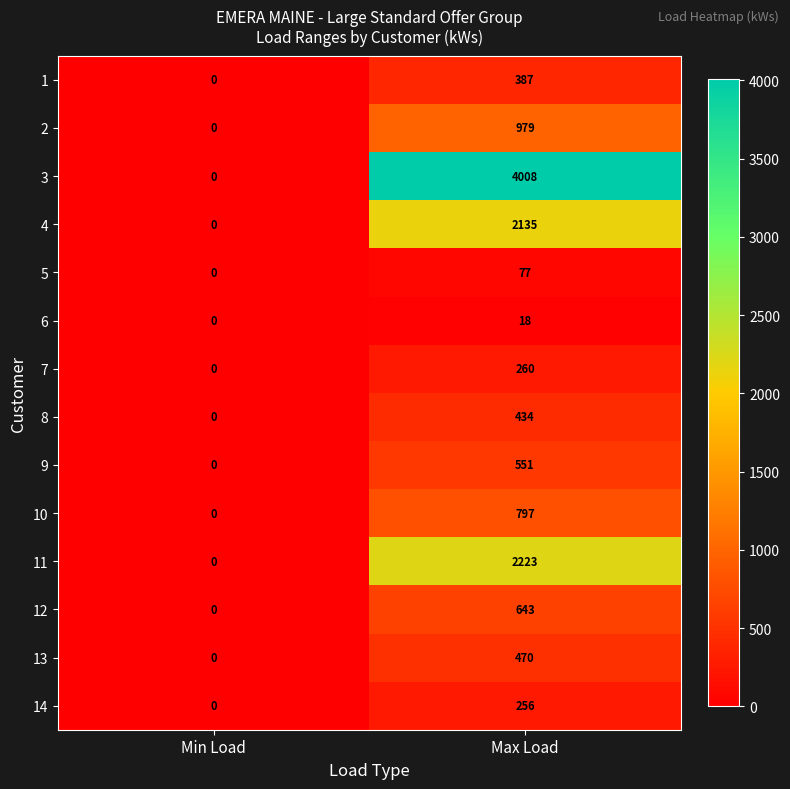

Is the value of 6 at Max Load greater than the value of 13 at Min Load?

Yes